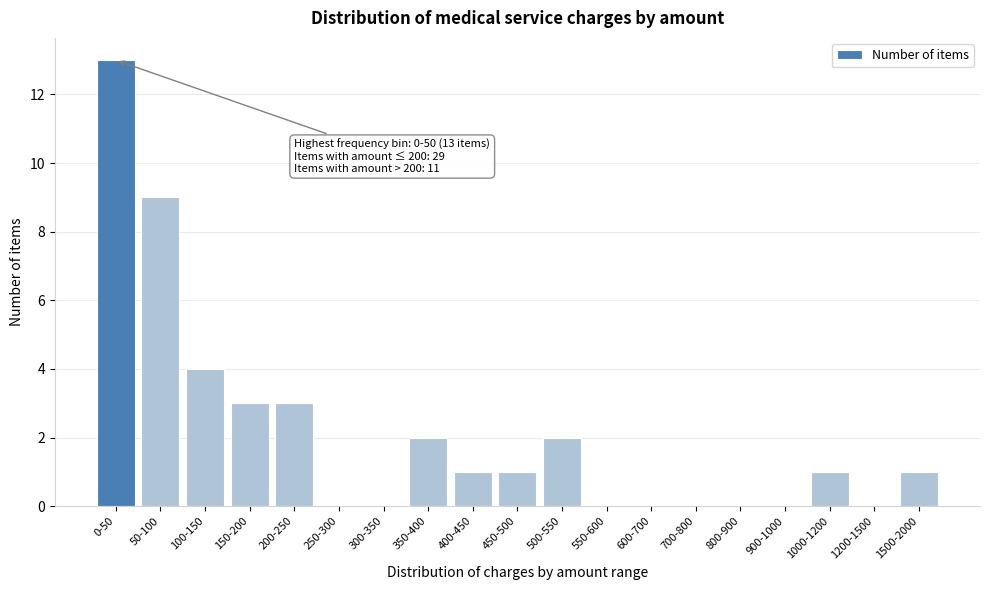

Reading right to left, extract all data points from this chart.

1500-2000=1	1200-1500=0	1000-1200=1	900-1000=0	800-900=0	700-800=0	600-700=0	550-600=0	500-550=2	450-500=1	400-450=1	350-400=2	300-350=0	250-300=0	200-250=3	150-200=3	100-150=4	50-100=9	0-50=13